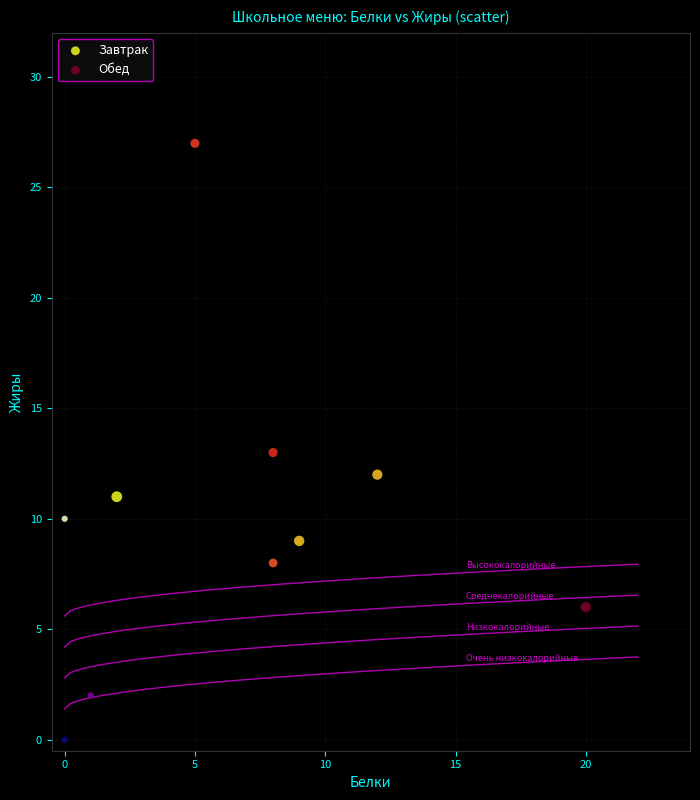

Which series contains the lowest Y value?

Завтрак